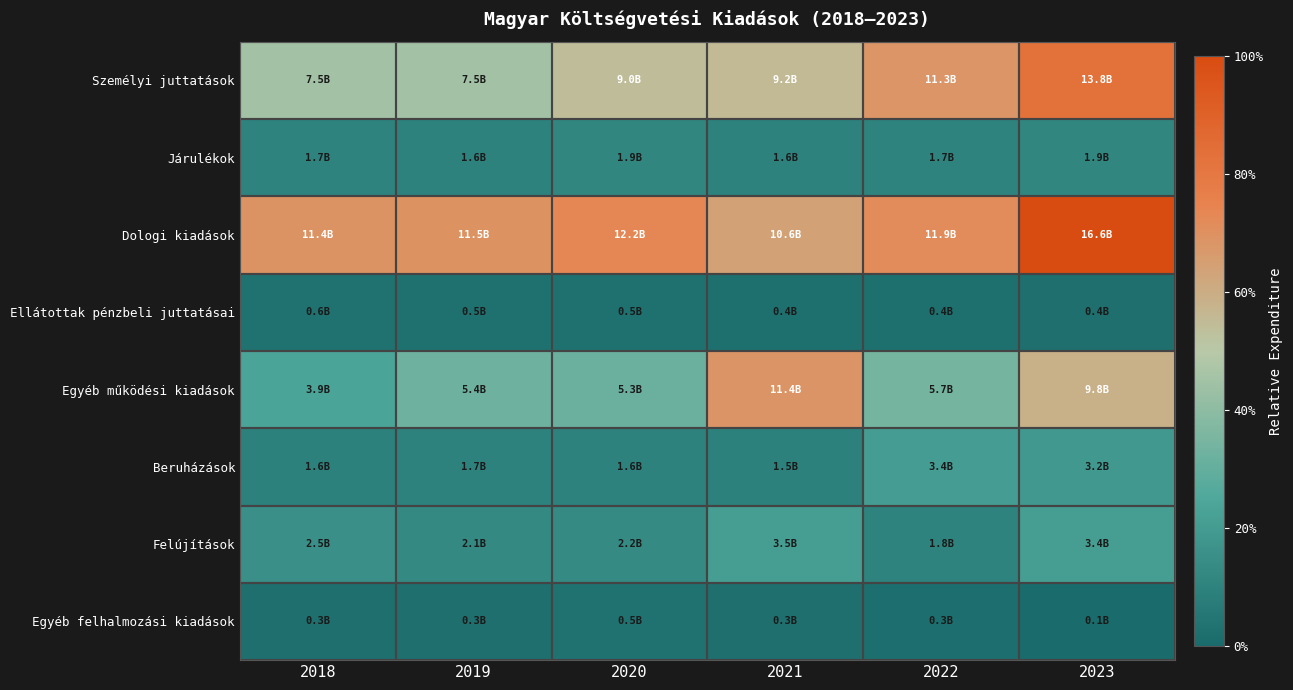

Between 2020 and 2022, which is larger?

2022